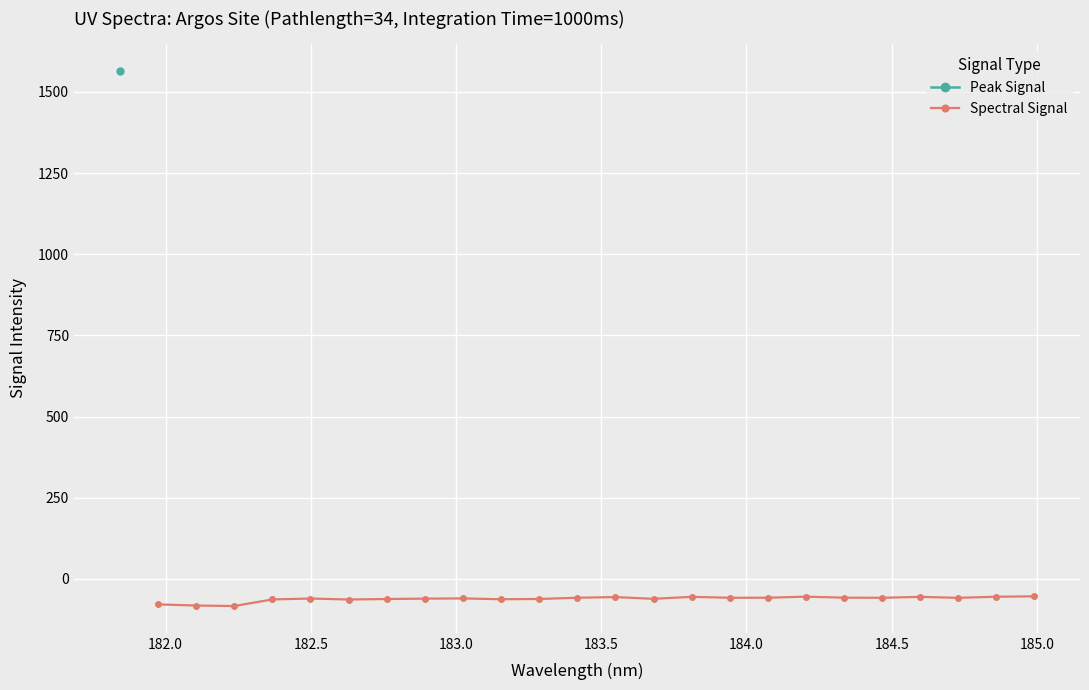

Count the number of values greater than -58.

6